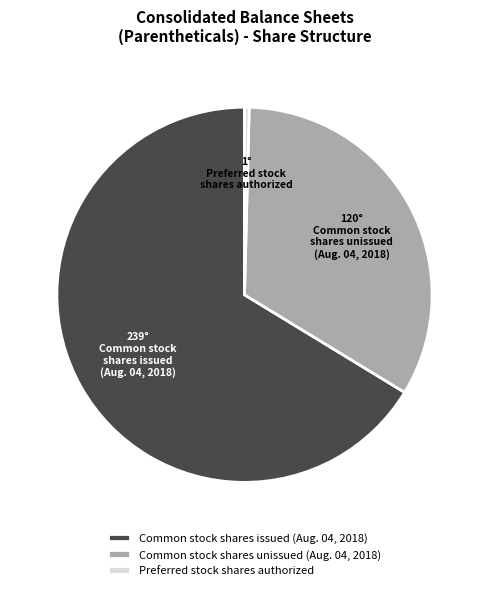

Rank the categories by value from highest to lowest.

Common stock shares issued (Aug. 04, 2018), Common stock shares unissued (Aug. 04, 2018), Preferred stock shares authorized